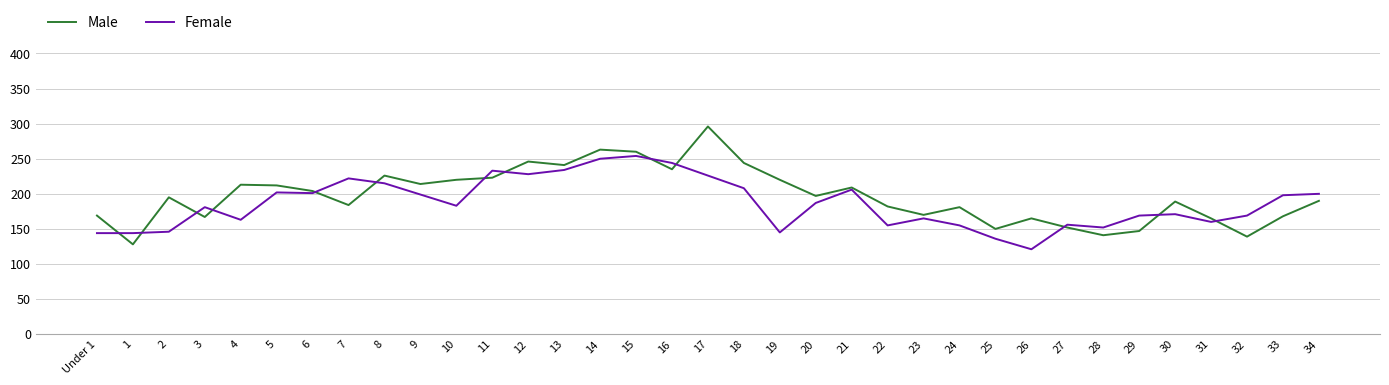

List the series in order of their overall mean, highest first.

Male, Female